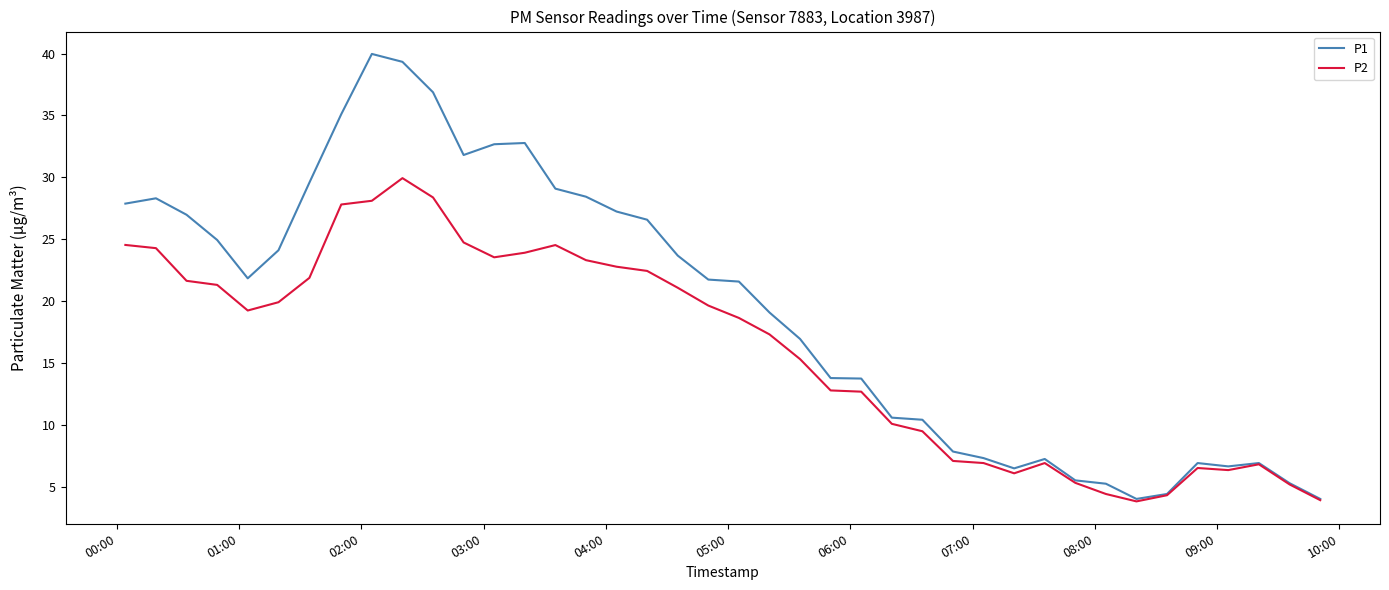

In P2, how many points are lower than both neighbors (excluding endpoints)?

5